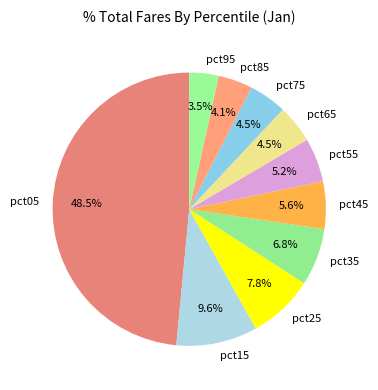

Combined, what portion of the pie is pct25 and pct85?

11.9%